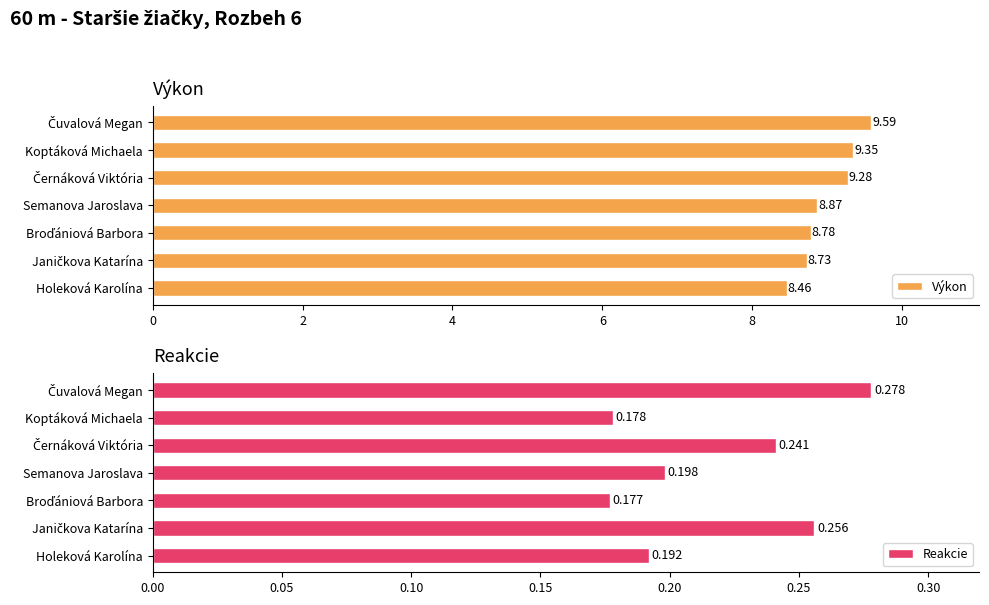

How many Reakcie values are between 0 and 1?

7